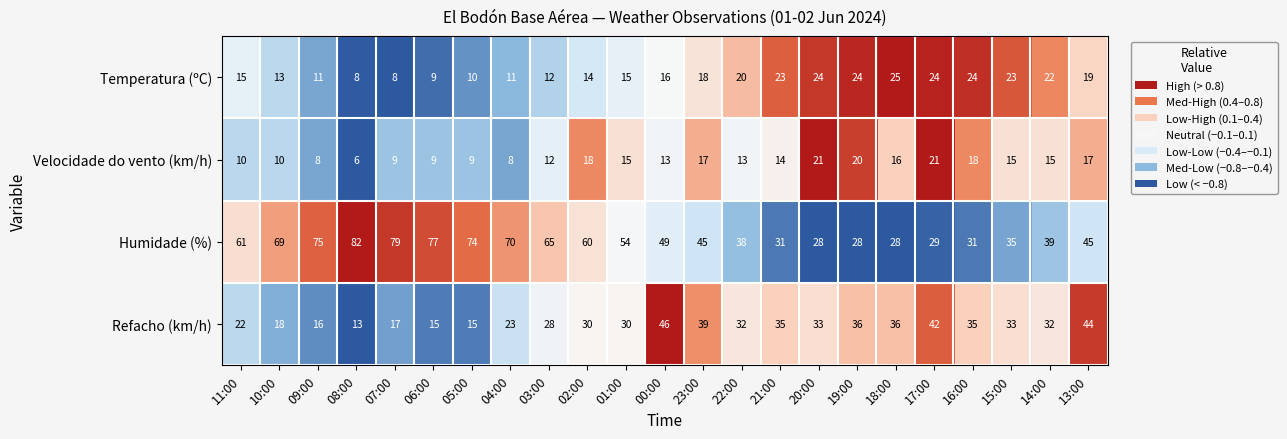

Rank the series by their maximum value, from highest to lowest.

Humidade (%), Refacho (km/h), Temperatura (ºC), Velocidade do vento (km/h)